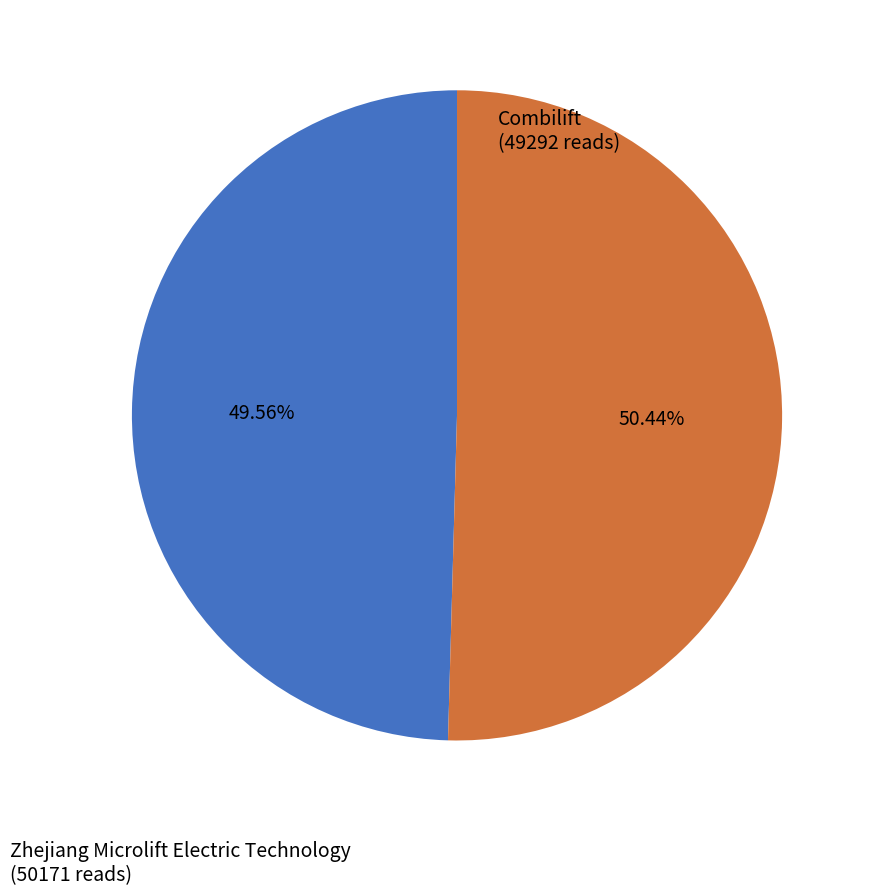

To the nearest percent, what is the difference between the largest and smallest slice percentages?

1%